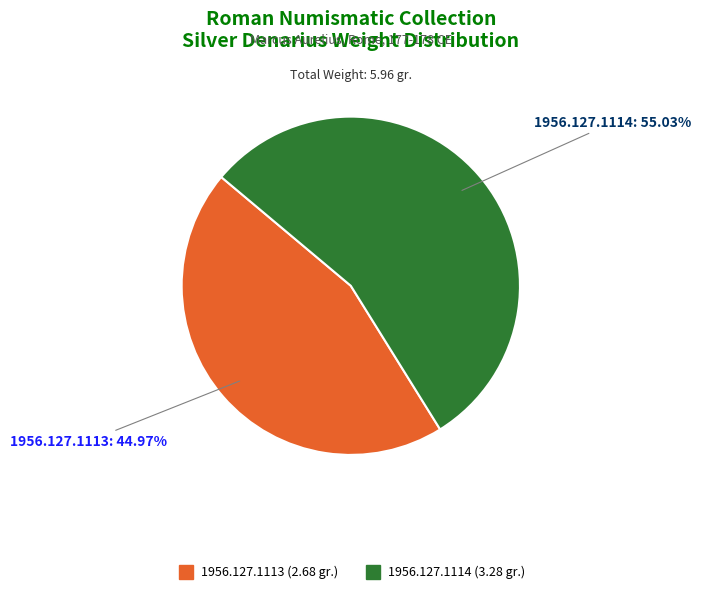

To the nearest percent, what is the difference between the largest and smallest slice percentages?

10%